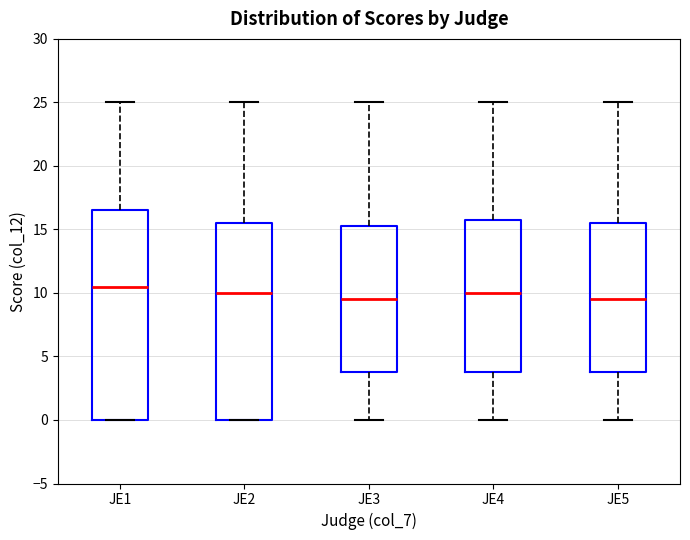

Reading left to right, transcribe this box plot: for each box, give where its median line is, the range the box spans, and where its two whiskers end, as read against the y-axis. The values are not printed on the chart, so give them approximately, as read against the axis.

JE1: median 10.5, box 0.0 to 16.5, whiskers 0.0 to 25.0
JE2: median 10.0, box 0.0 to 15.5, whiskers 0.0 to 25.0
JE3: median 9.5, box 4.0 to 15.5, whiskers 0.0 to 25.0
JE4: median 10.0, box 4.0 to 16.0, whiskers 0.0 to 25.0
JE5: median 9.5, box 4.0 to 15.5, whiskers 0.0 to 25.0